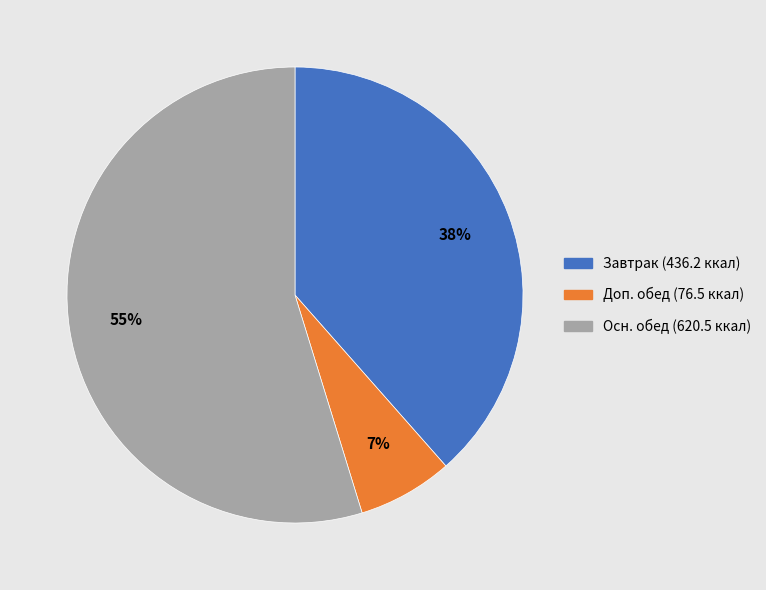

How many segments does this pie chart have?

3